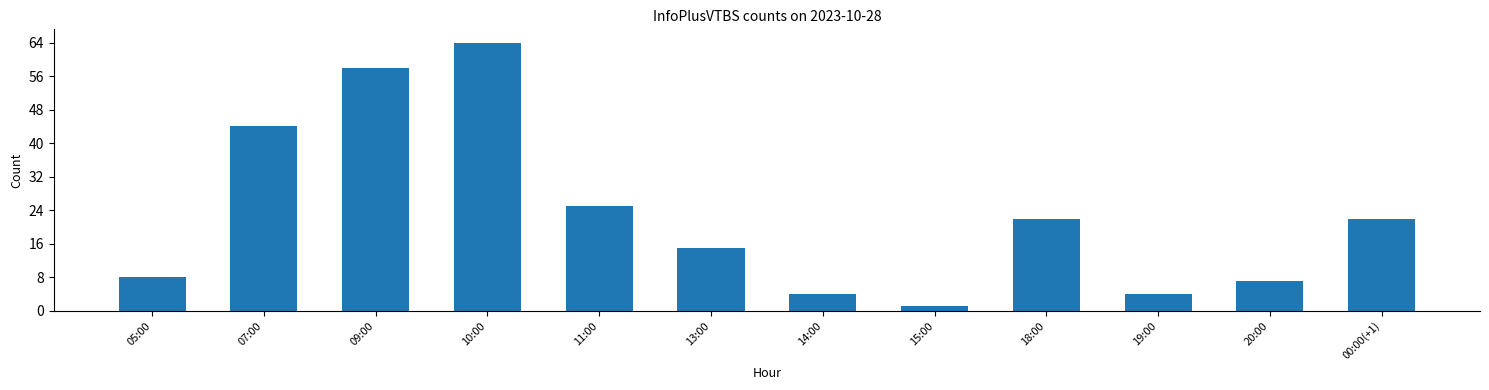

What is the label of the 9th bar from the left?

18:00